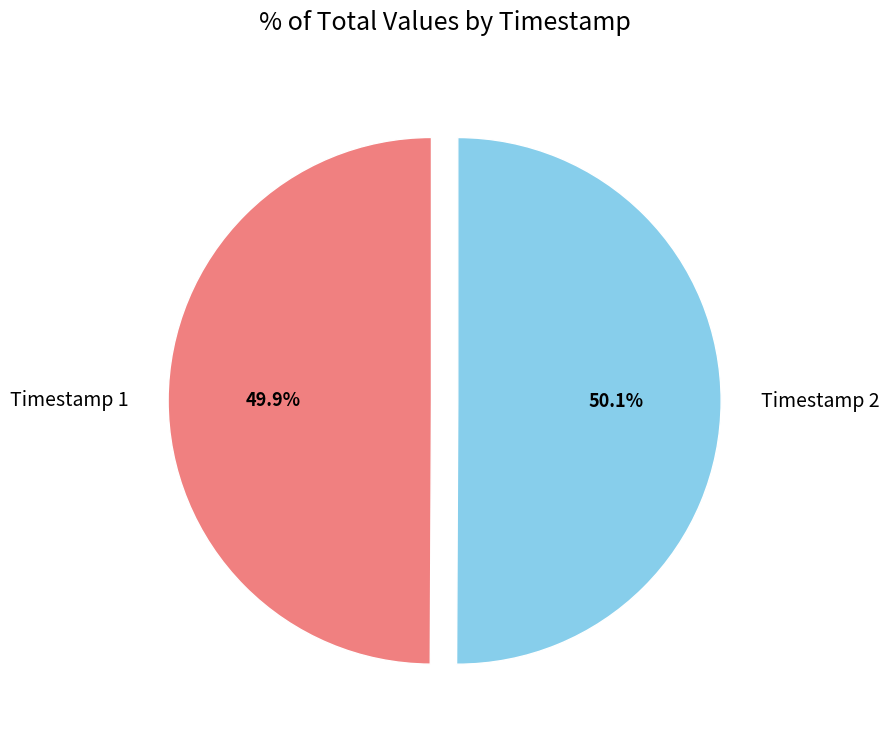

Combined, what portion of the pie is Timestamp 2 and Timestamp 1?

100.0%